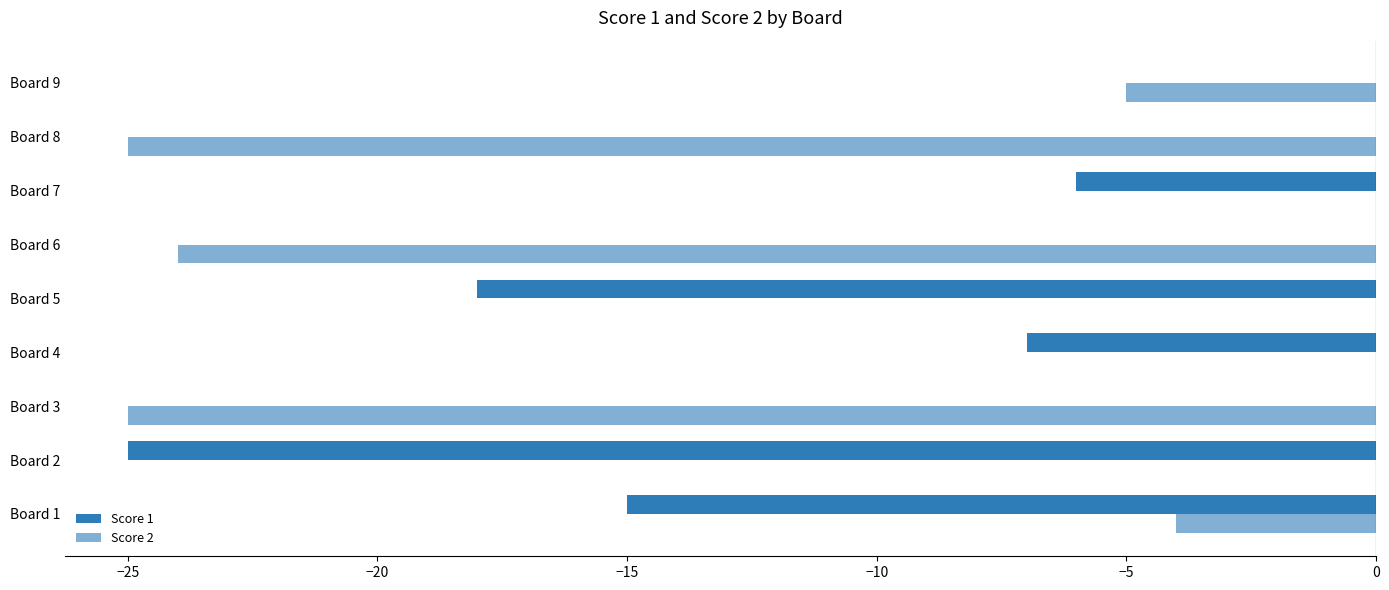

What is the sum of all Score 2 values?

-83